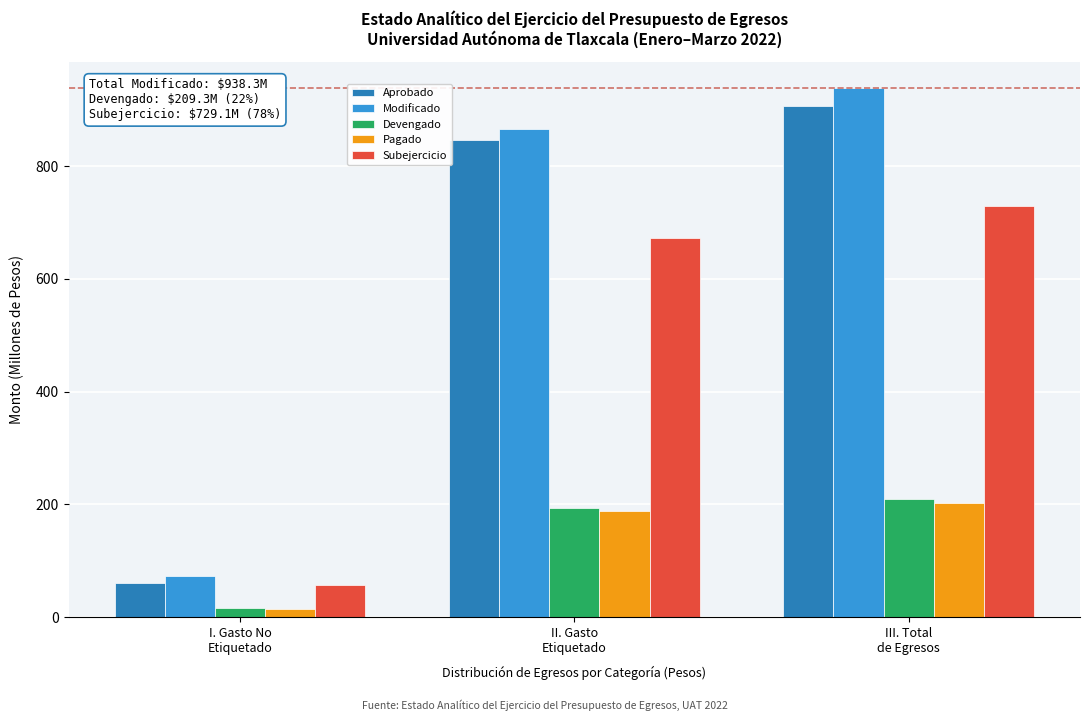

Reading left to right, extract all data points from this chart.

Aprobado: 60.0	845.9	905.9
Modificado: 72.2	866.2	938.3
Devengado: 15.2	194.0	209.3
Pagado: 14.8	188.0	202.8
Subejercicio: 56.9	672.1	729.1